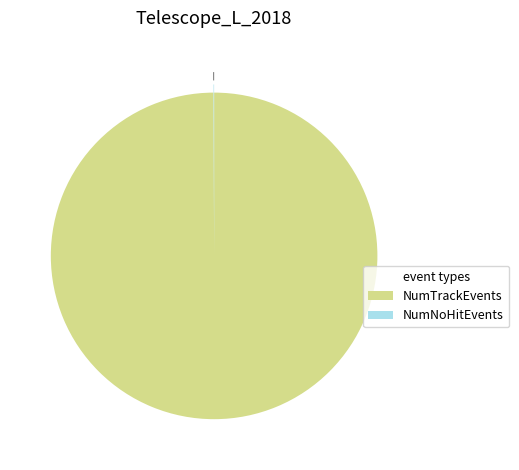

Which slice is the largest?

NumTrackEvents